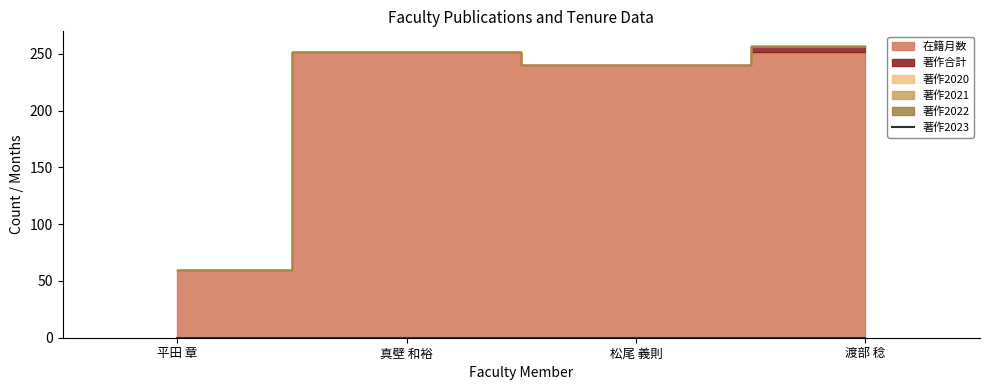

Does the chart have visible grid lines?

No